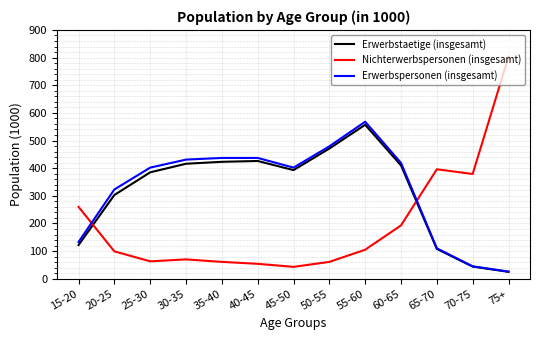

How many lines are shown in the chart?

3